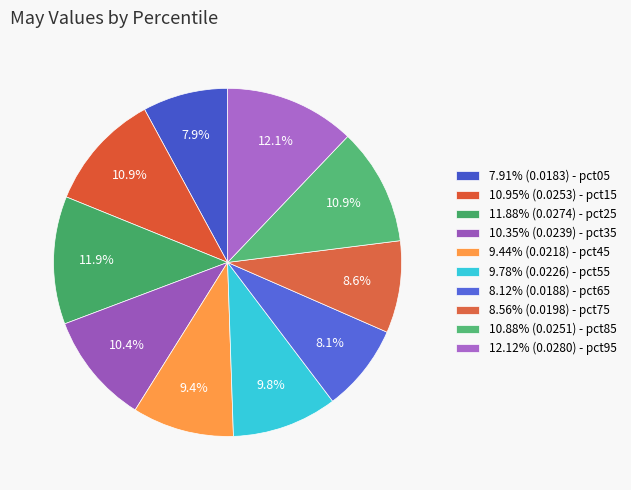

What is the largest slice in the pie chart?

pct95